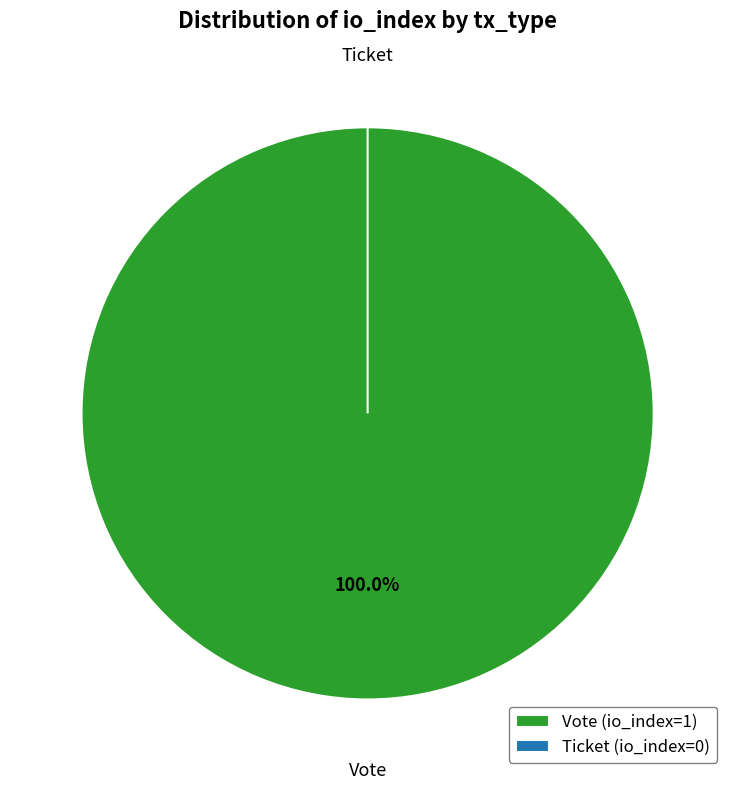

Between Vote (io_index=1) and Ticket (io_index=0), which is larger?

Vote (io_index=1)